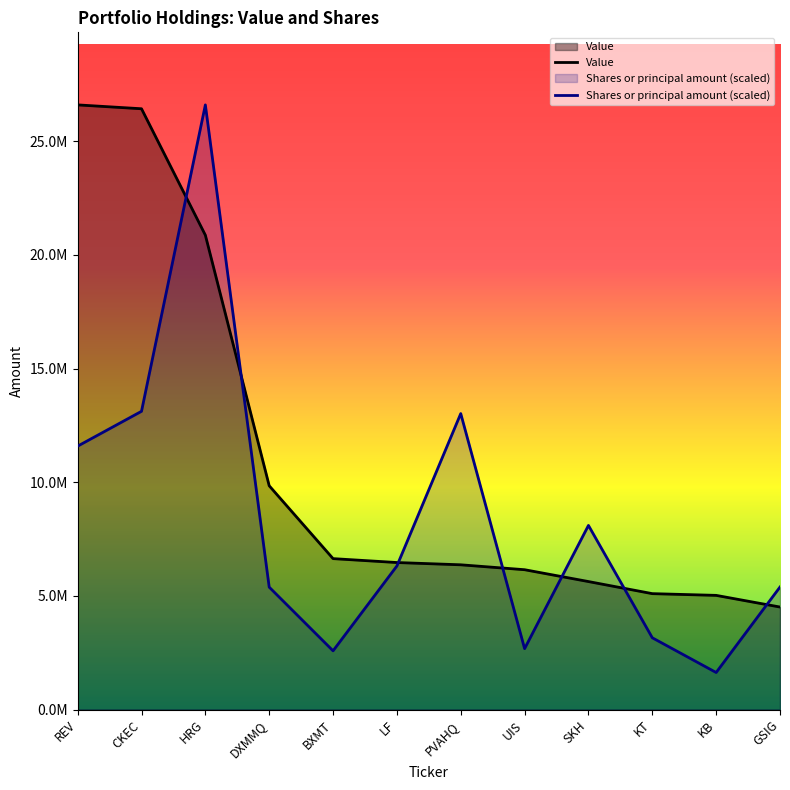

Reading left to right, what are all the values shown in this chart?

Value: 26604000.0	26434000.0	20873000.0	9846000.0	6640000.0	6468000.0	6368000.0	6152000.0	5631000.0	5099000.0	5023000.0	4510000.0
Shares or principal amount (scaled): 11589375.8	13121538.4	26604000.0	5385354.3	2583517.0	6316429.9	13021373.3	2678665.7	8100711.1	3157013.7	1629031.5	5390351.5